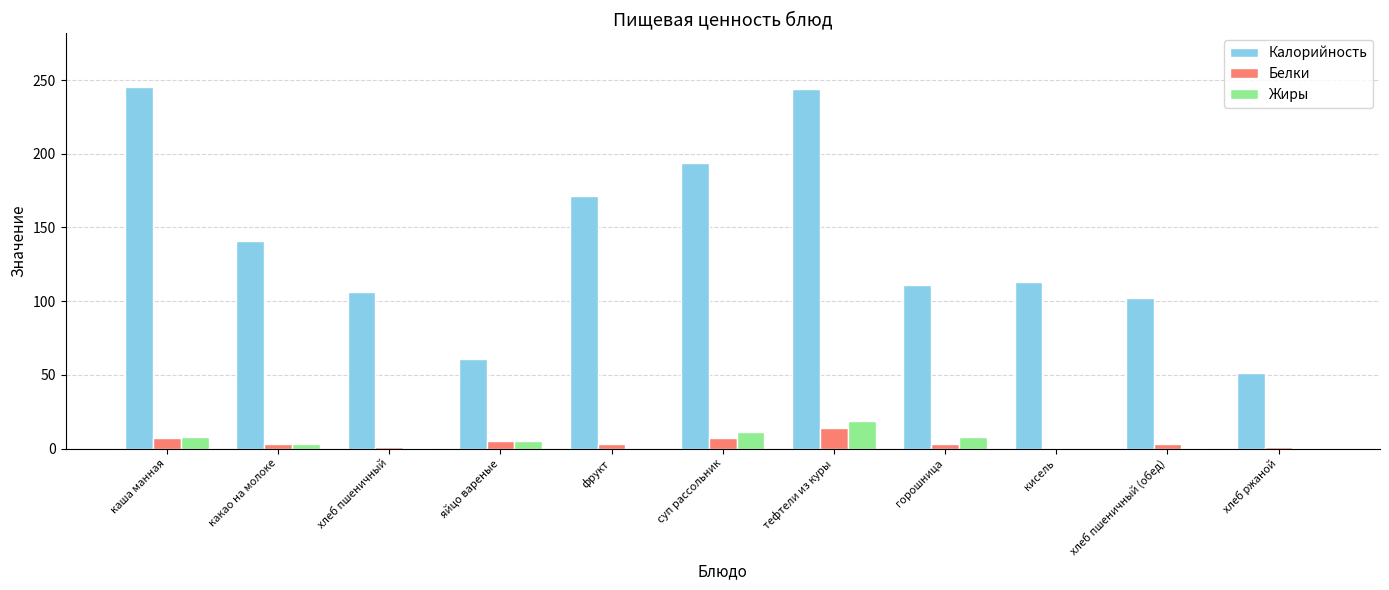

Does the chart contain stacked bars?

No